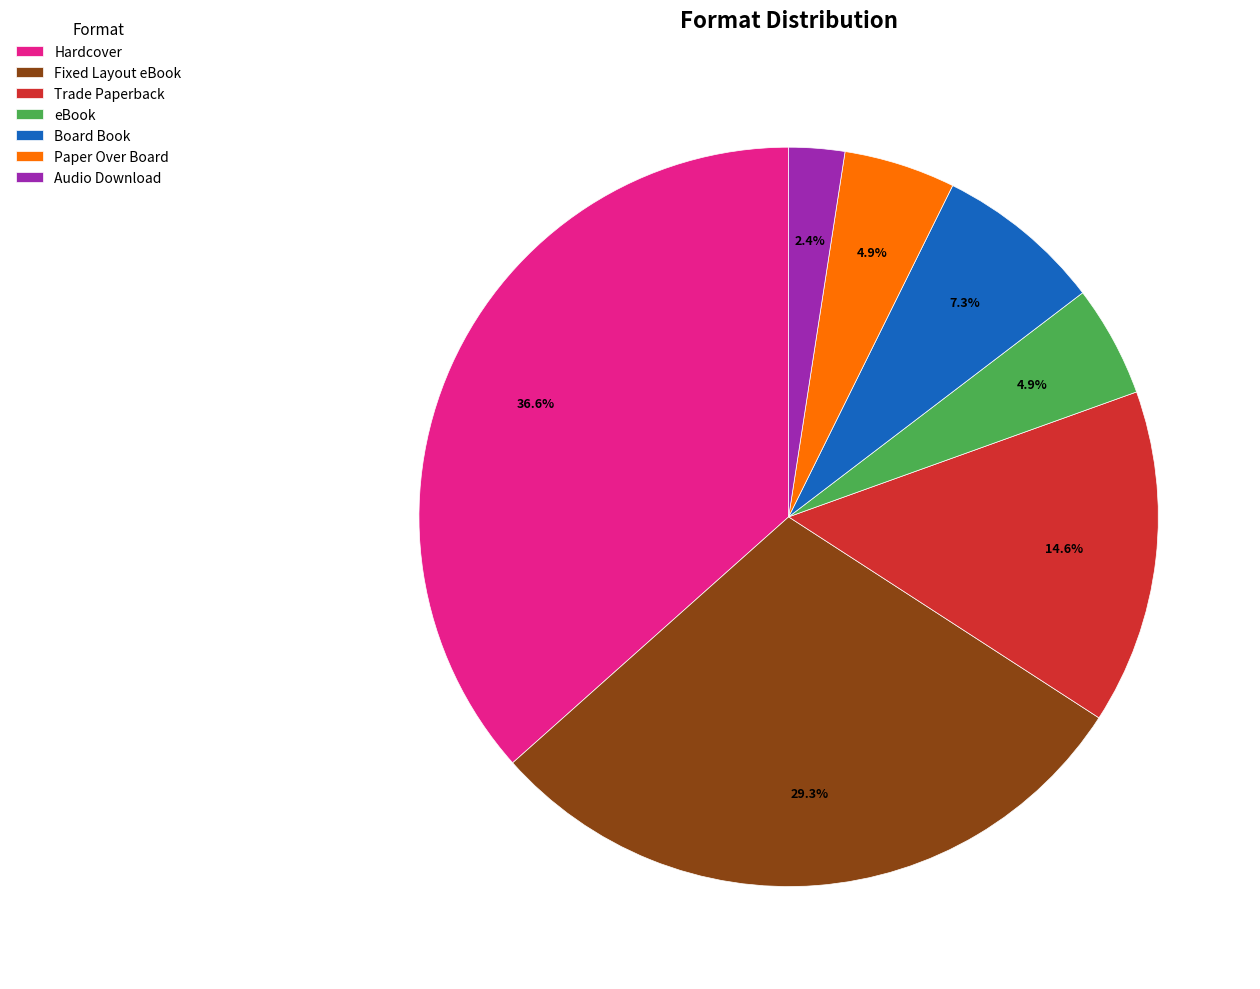

To the nearest percent, what portion does Board Book represent?

7%